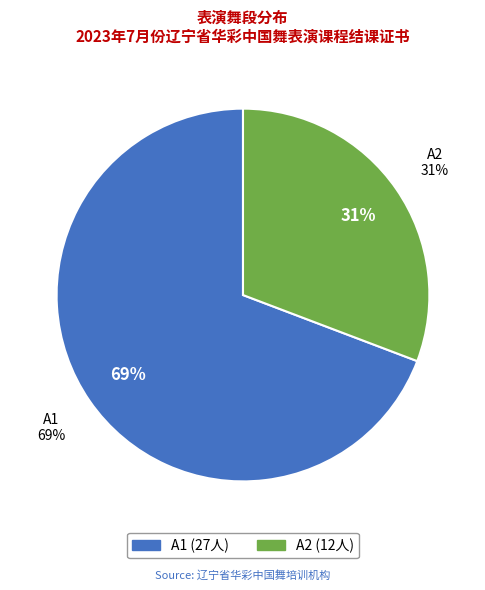

Is it true that A2 is 31% of the pie?

True